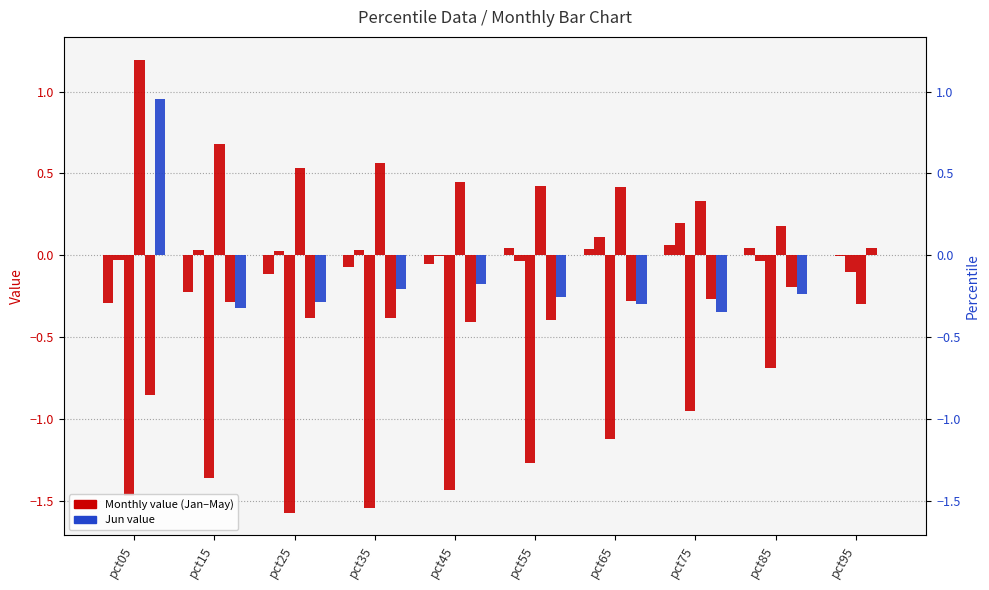

At pct45, list the series in order from largest to smallest.

Apr, Feb, Jan, Jun, May, Mar